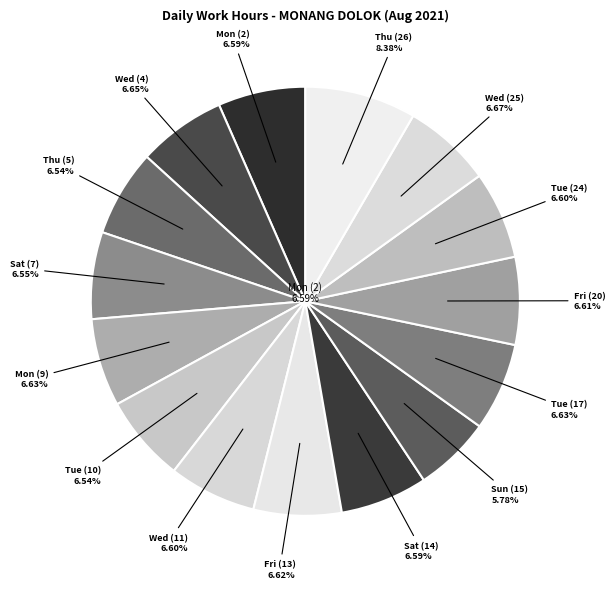

Rank the categories by value from lowest to highest.

Sun (15), Thu (5), Tue (10), Sat (7), Sat (14), Mon (2), Wed (11), Tue (24), Fri (20), Fri (13), Mon (9), Tue (17), Wed (4), Wed (25), Thu (26)